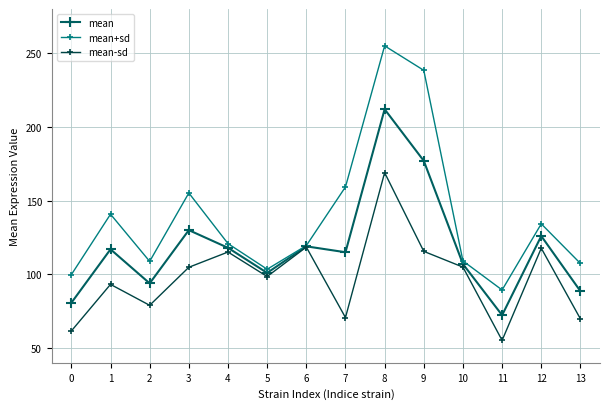

The value of mean-sd at 2 is 79.0. True or false?

True